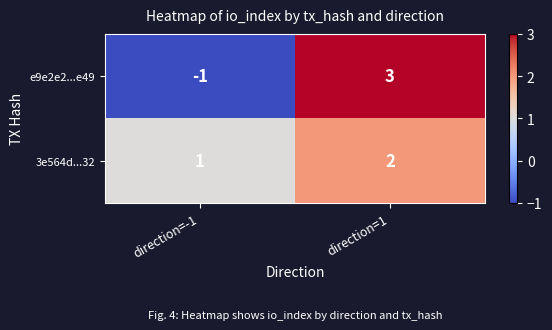

Rank the series by their average value, from lowest to highest.

e9e2e2...e49, 3e564d...32